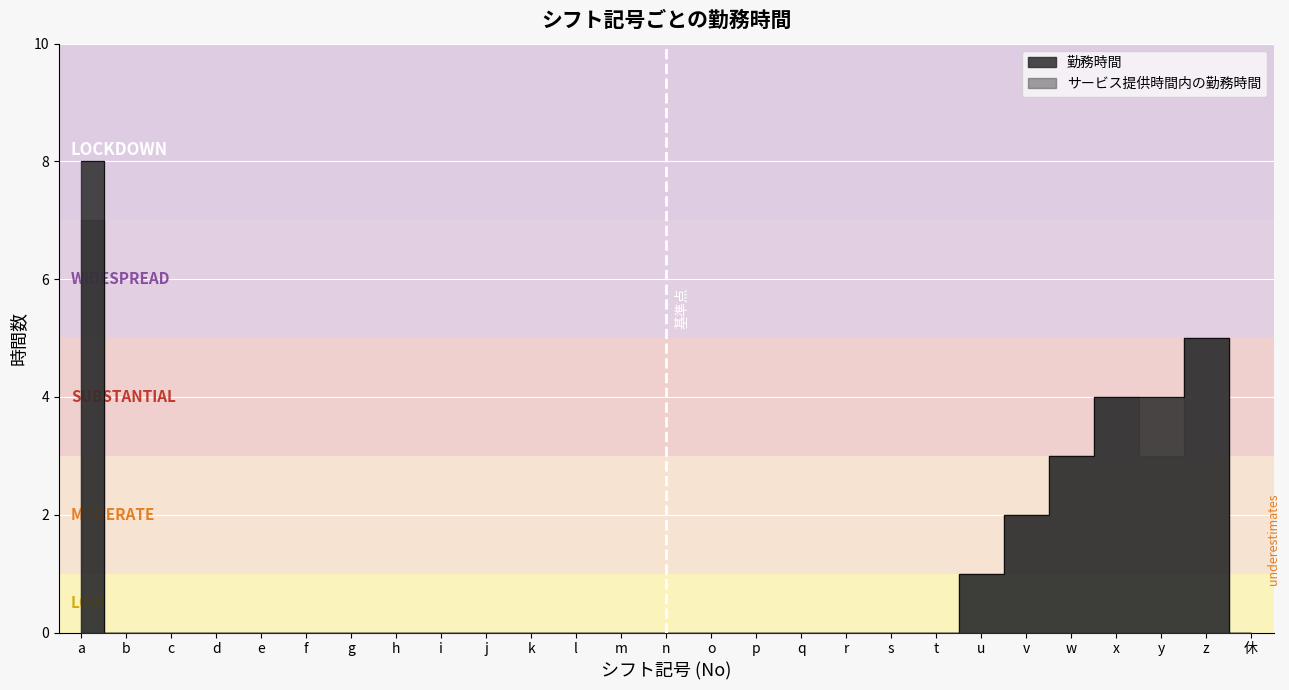

True or false: there are more than 0 points higher than both neighbors.

True